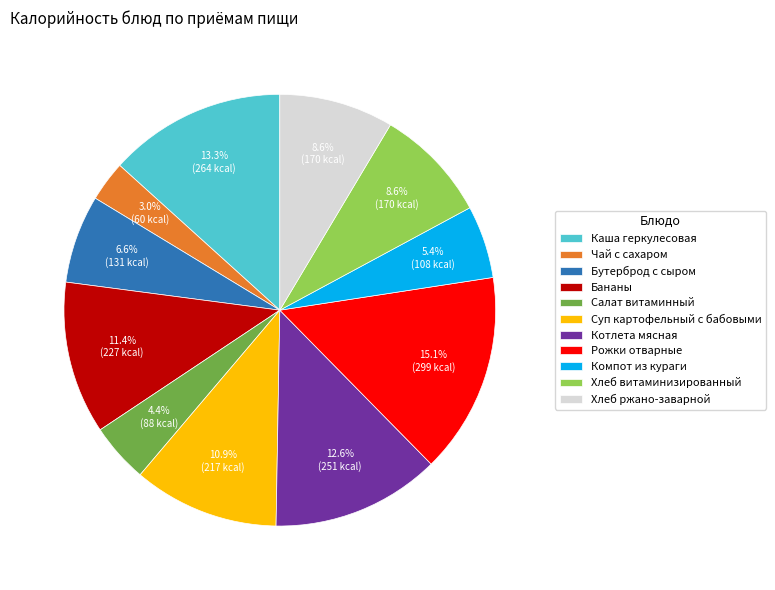

Does Рожки отварные account for over 50% of the chart?

No